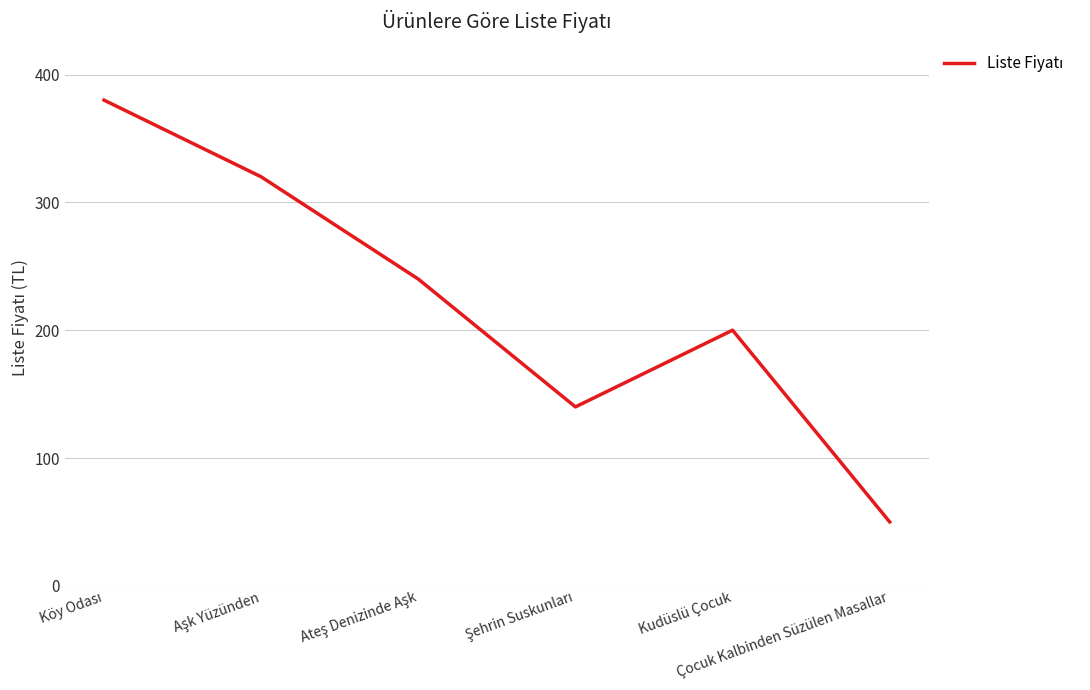

True or false: the data has more than 0 interior local peaks.

True